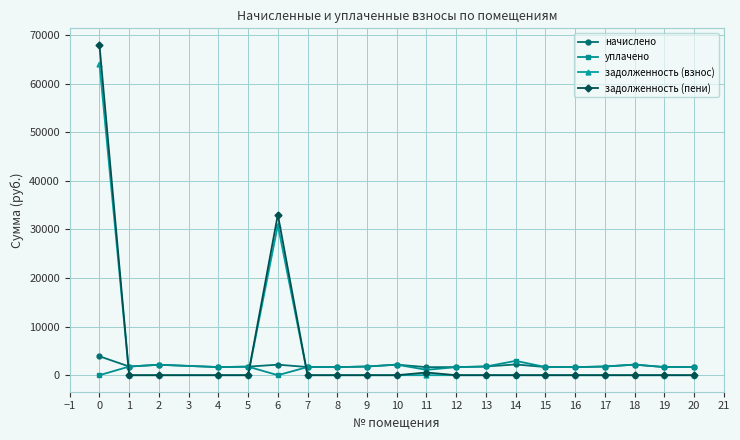

What is the total value across all series at 7?

3362.5